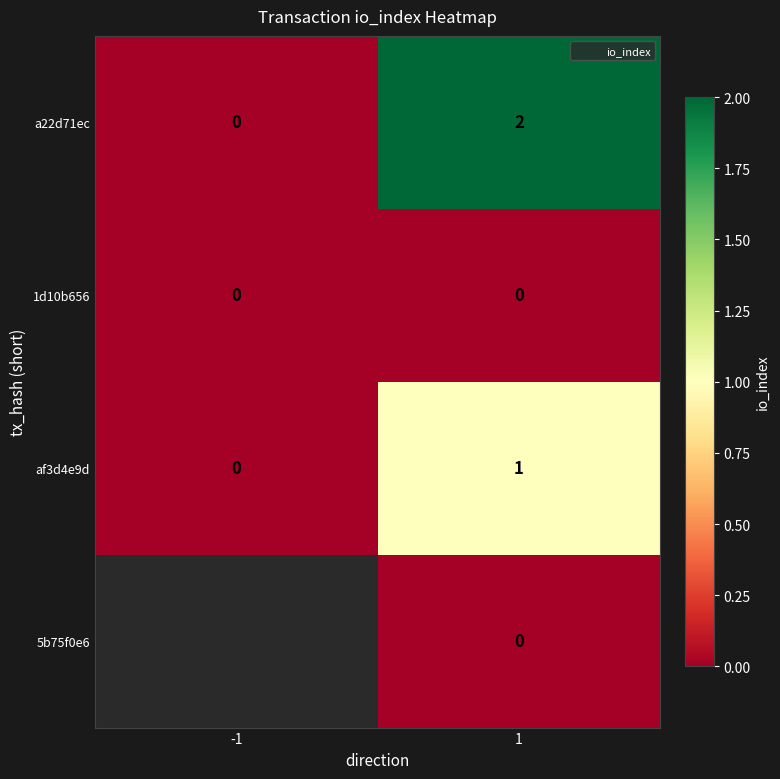

What is the sum of all af3d4e9d values?

1.0